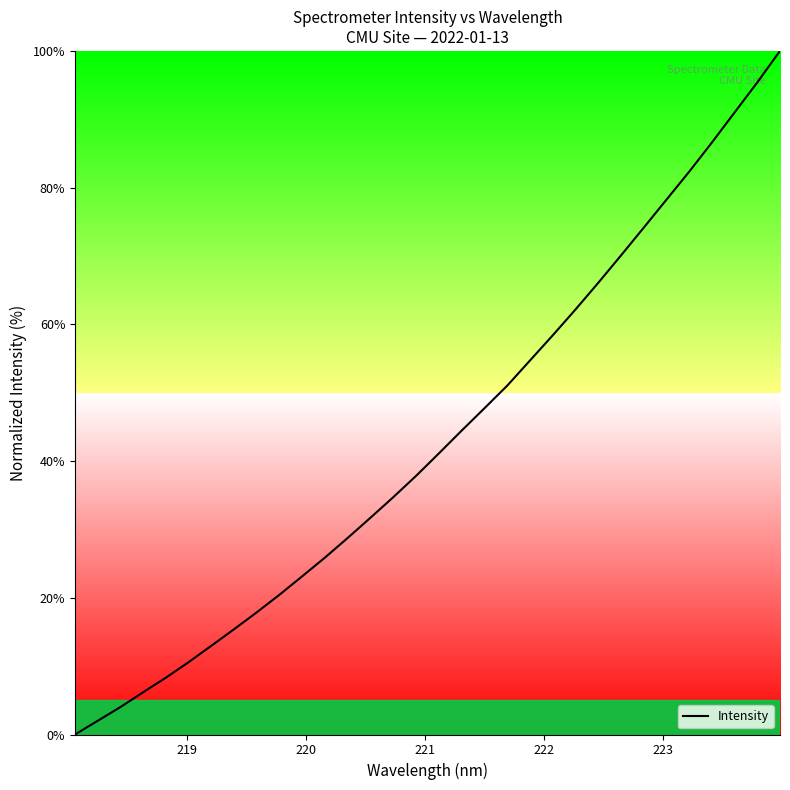

What is the maximum value shown in the chart?

100.0